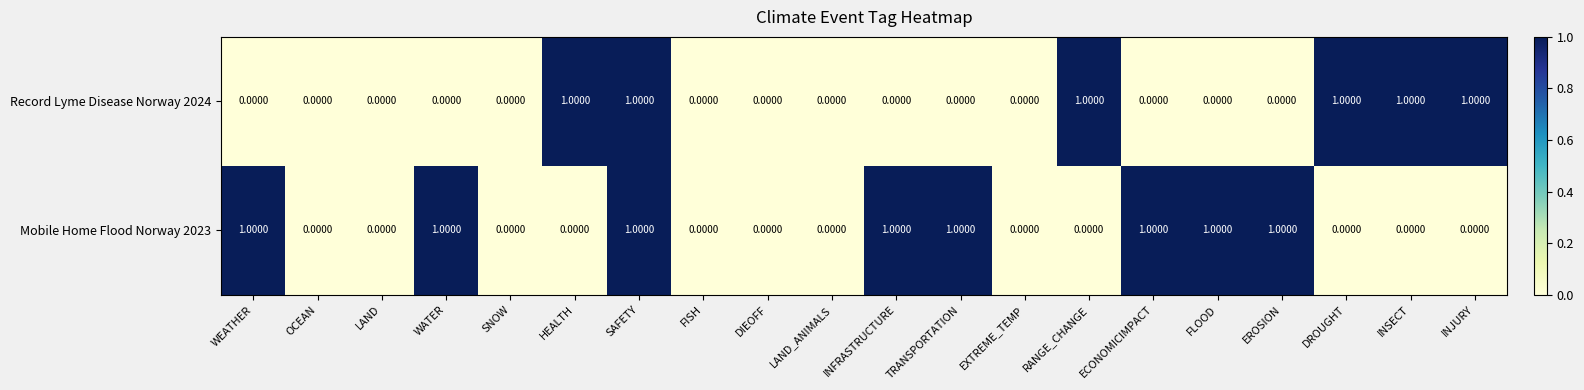

What is the total value across all series at TRANSPORTATION?

1